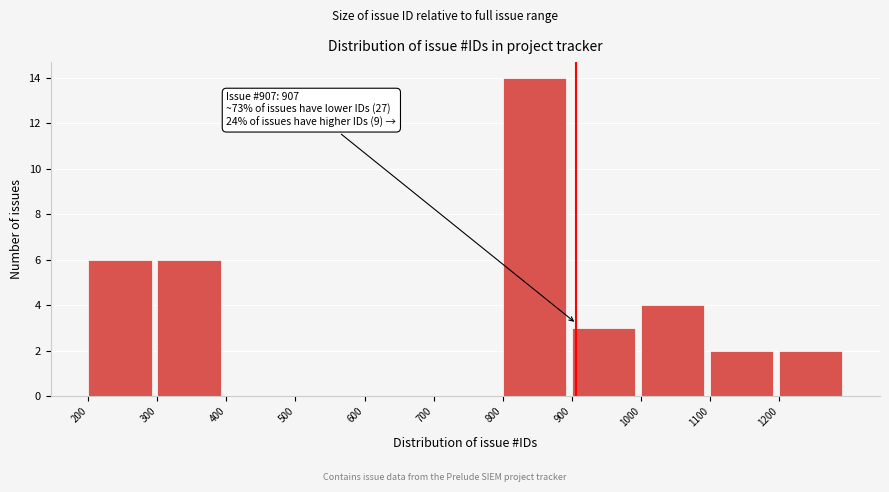

Which range on the x-axis has the tallest bar?

800 to 900